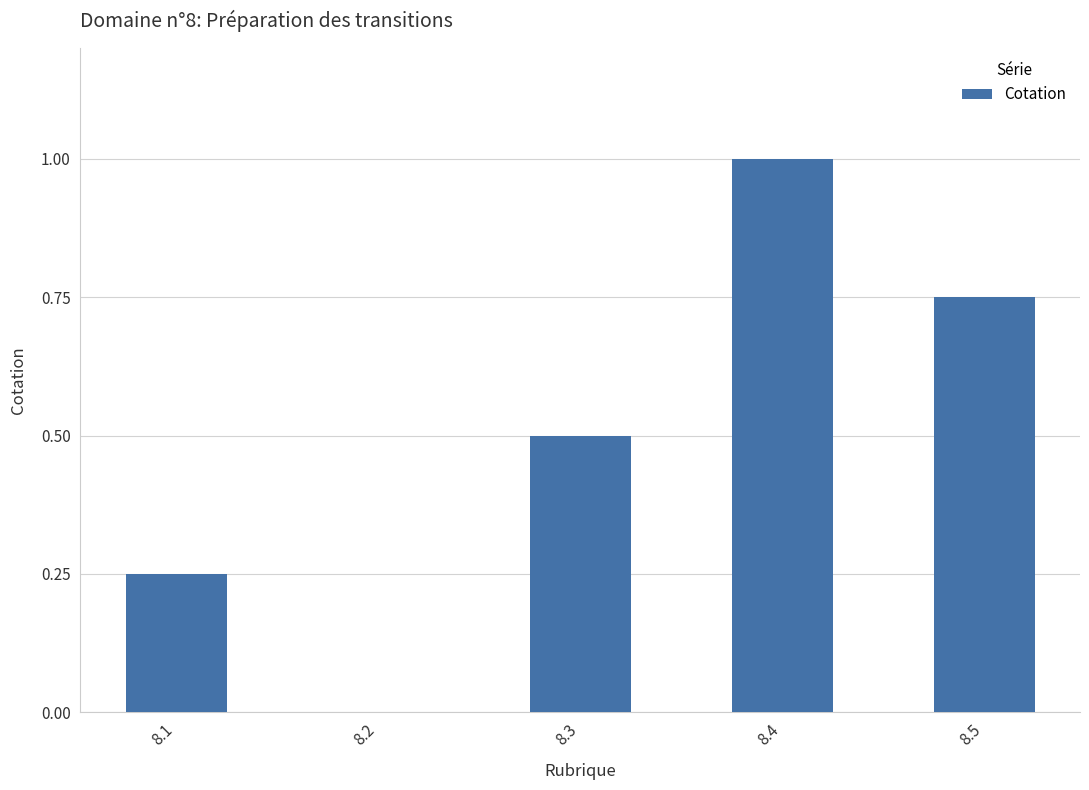

Are the bars grouped side by side (vs. stacked)?

No